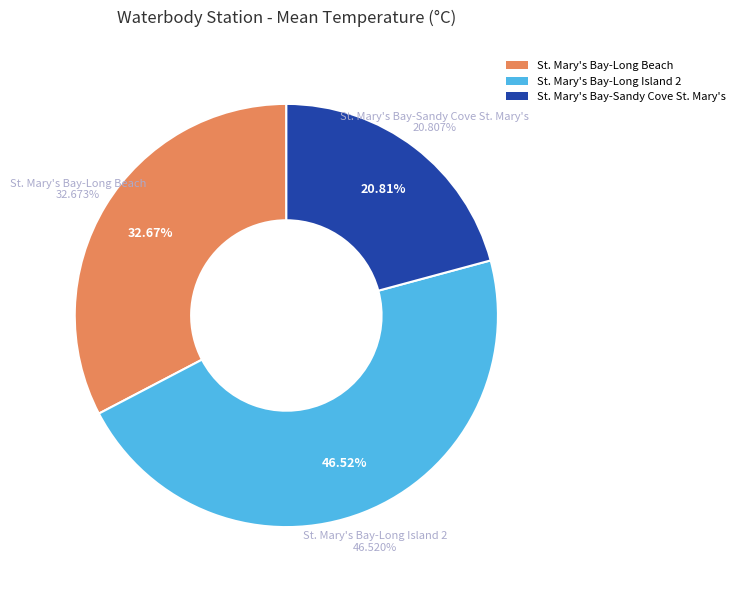

Does any single category account for the majority?

No